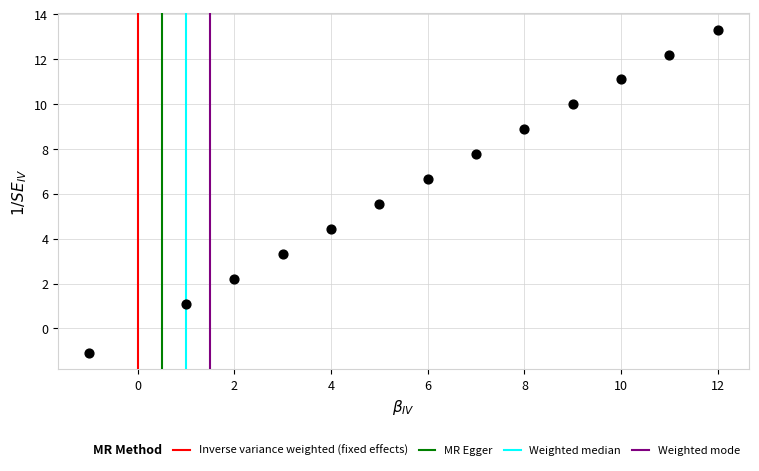

What is the range of Y values (max minus min)?

14.4